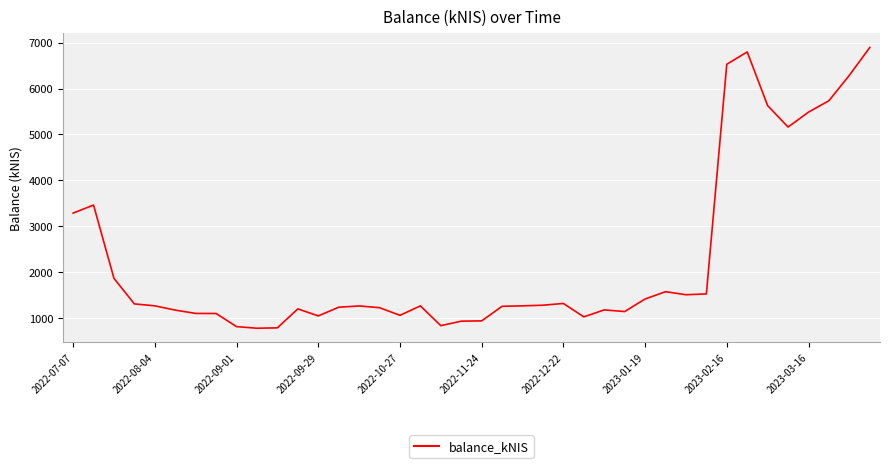

What is the greatest value displayed?

6894.6